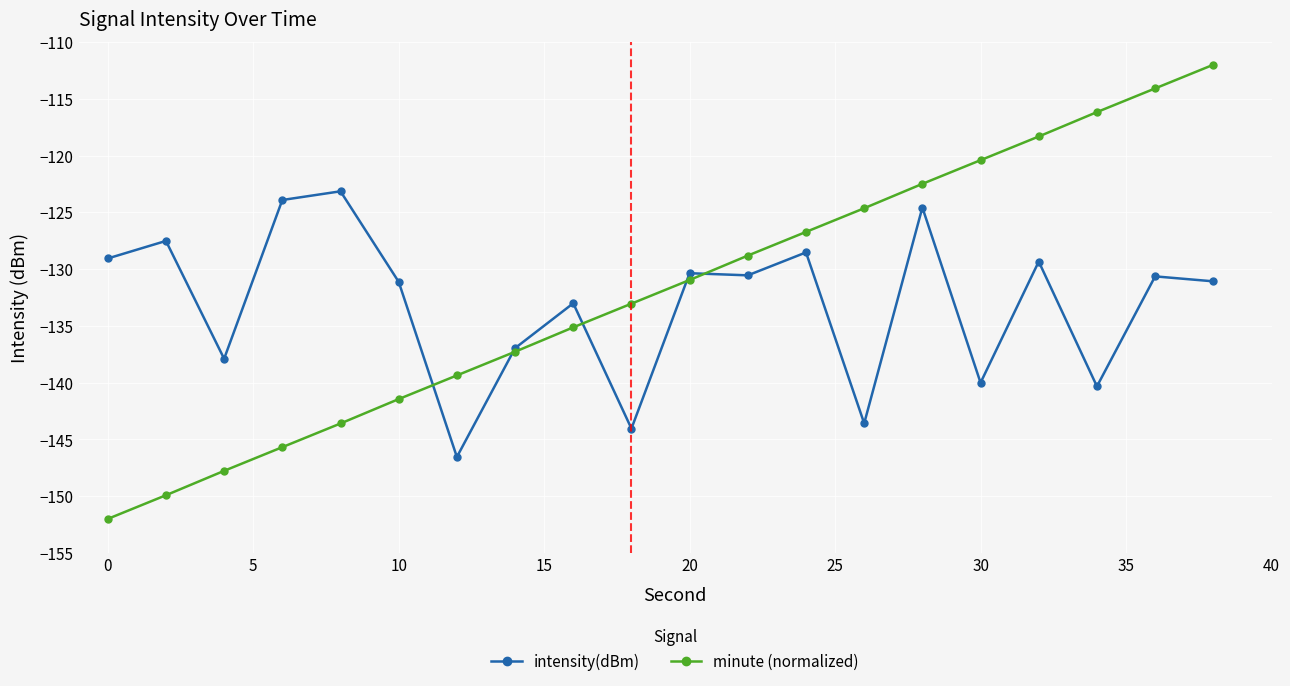

Rank the series by their maximum value, from highest to lowest.

minute (normalized), intensity(dBm)